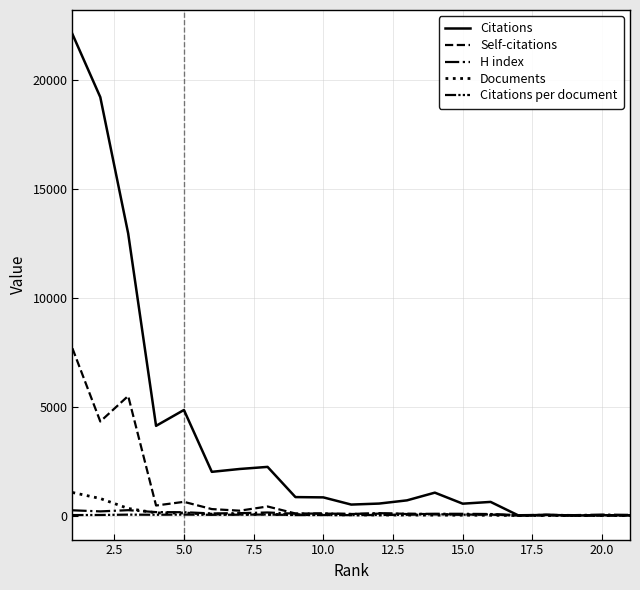

Does the chart have visible grid lines?

Yes